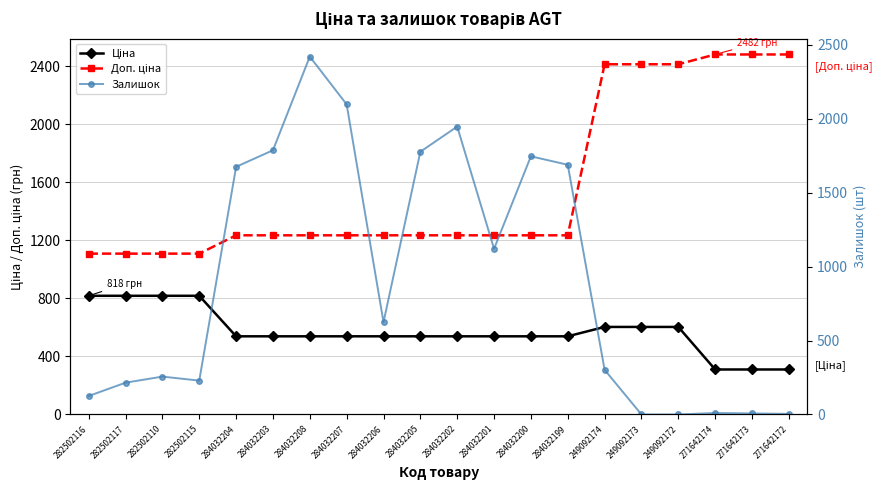

What is the difference between the second highest and minimum values in the Ціна series?

508.2